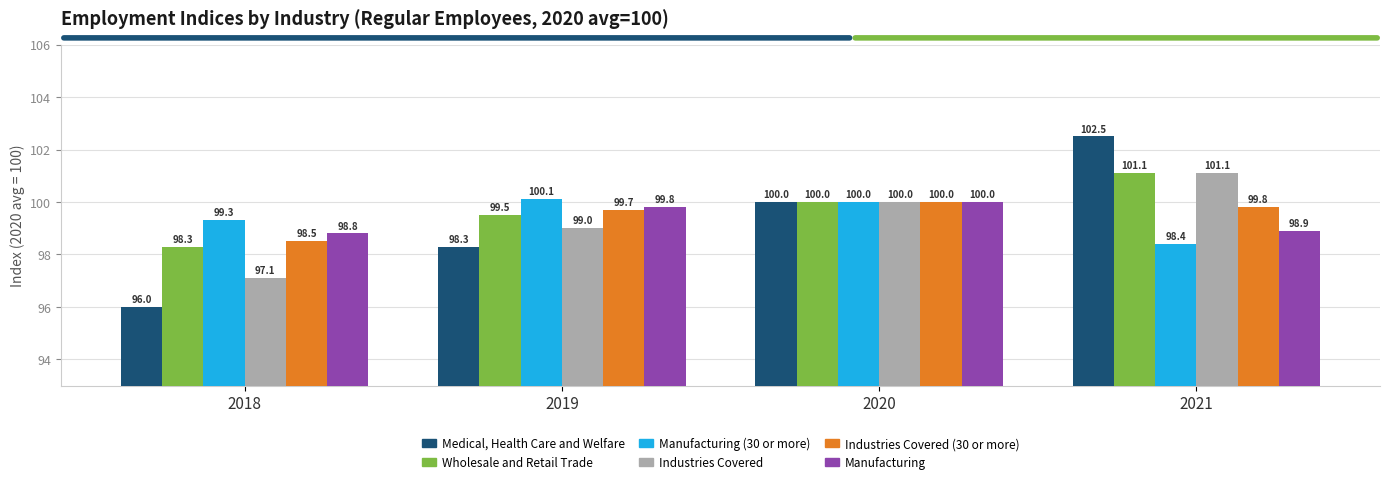

What is the difference between the second highest and second lowest values in the Industries Covered (30 or more) series?

0.1